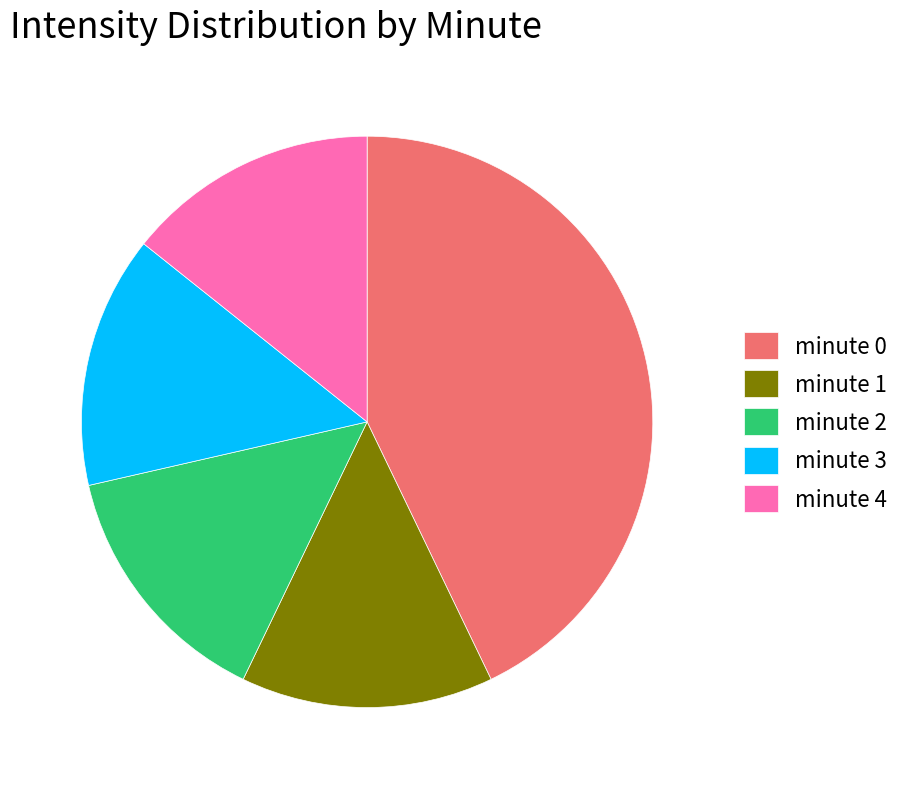

What is the largest slice in the pie chart?

minute 0